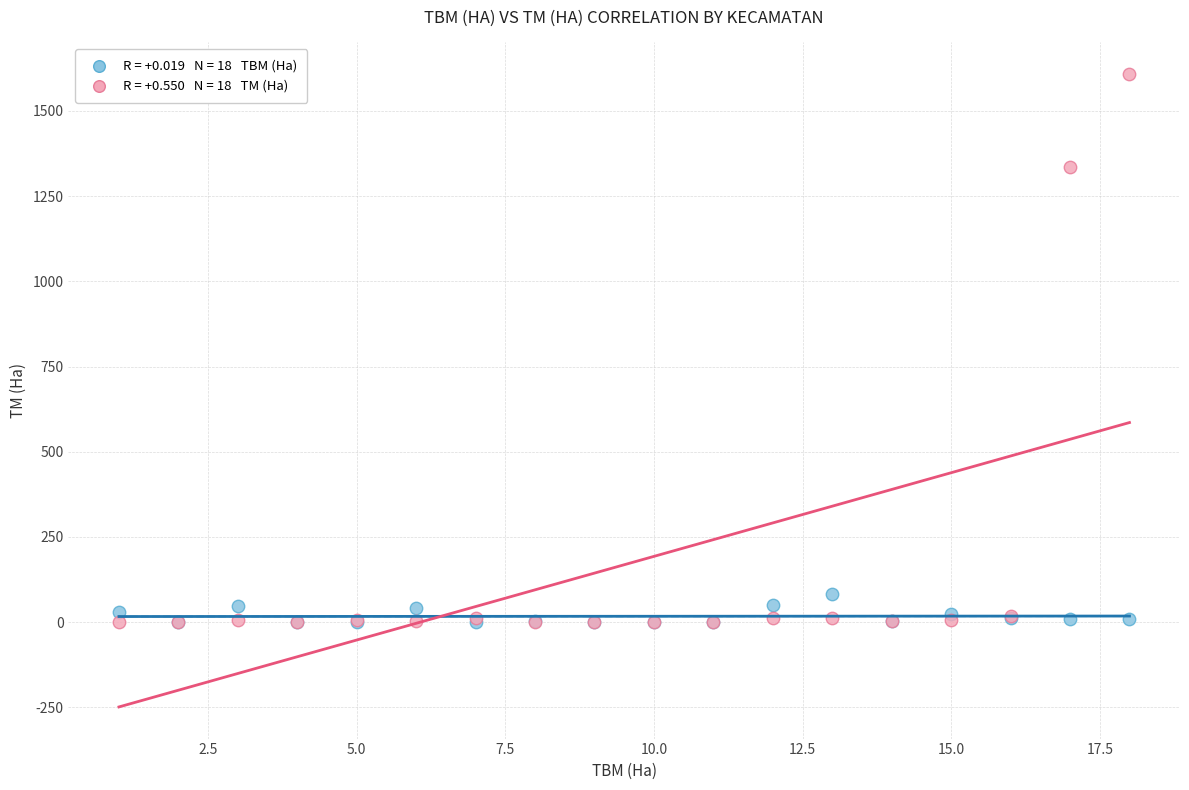

Across all series, what Y value is closest to 804?

1336.0